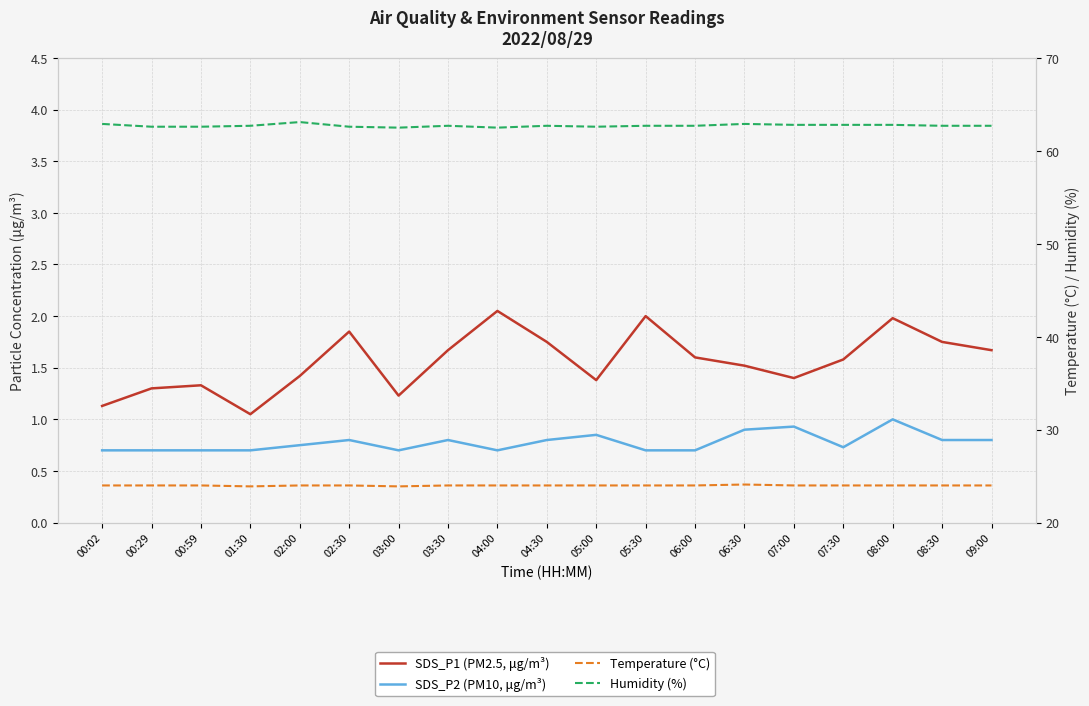

Rank the series at 07:00 from highest to lowest value.

Humidity (%), Temperature (°C), SDS_P1 (PM2.5, μg/m³), SDS_P2 (PM10, μg/m³)